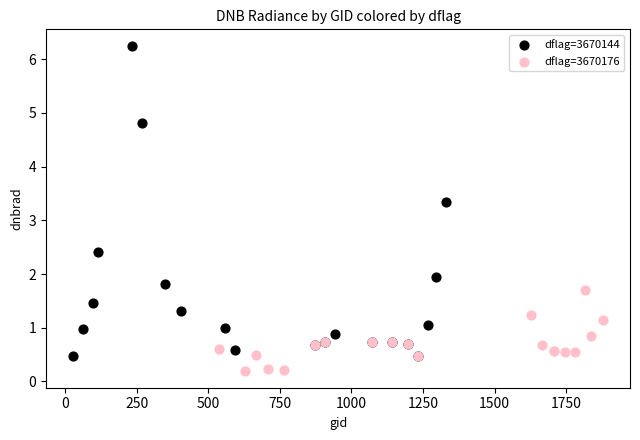

Which series reaches the minimum Y coordinate?

dflag=3670176